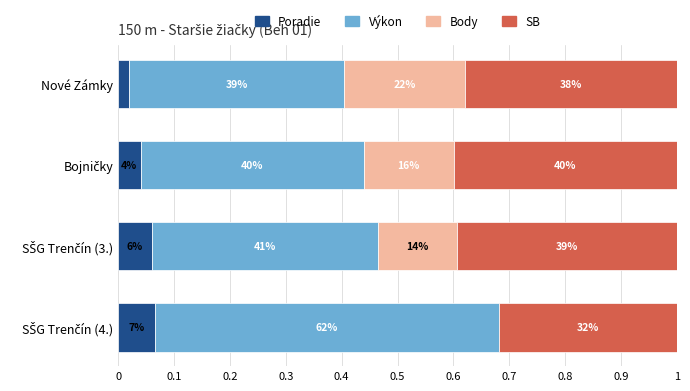

What are all the series names shown in the legend?

Poradie, Výkon, Body, SB